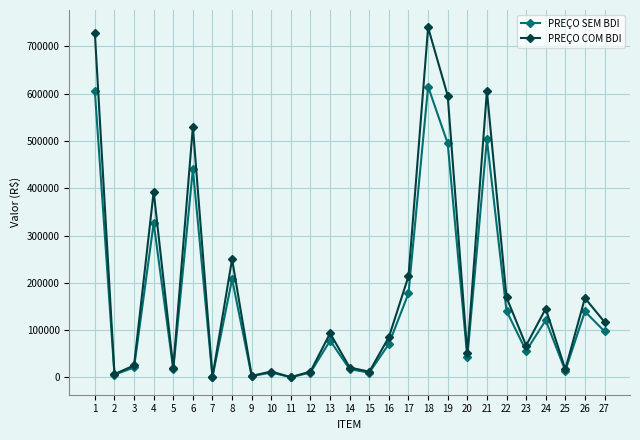

At how many categories does at least one series exceed 547424?

4